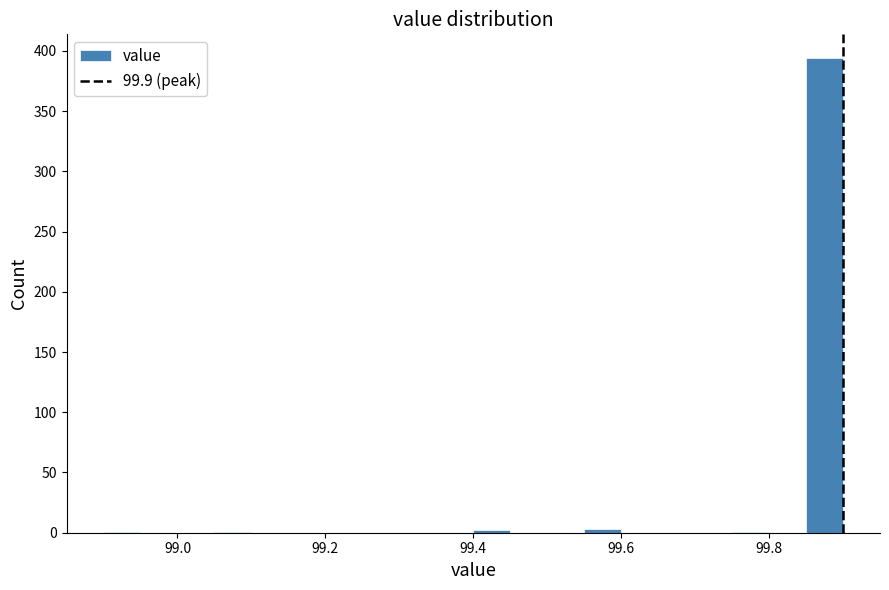

Read against the x-axis, roughly where is the centre of the tallest bar?

99.88